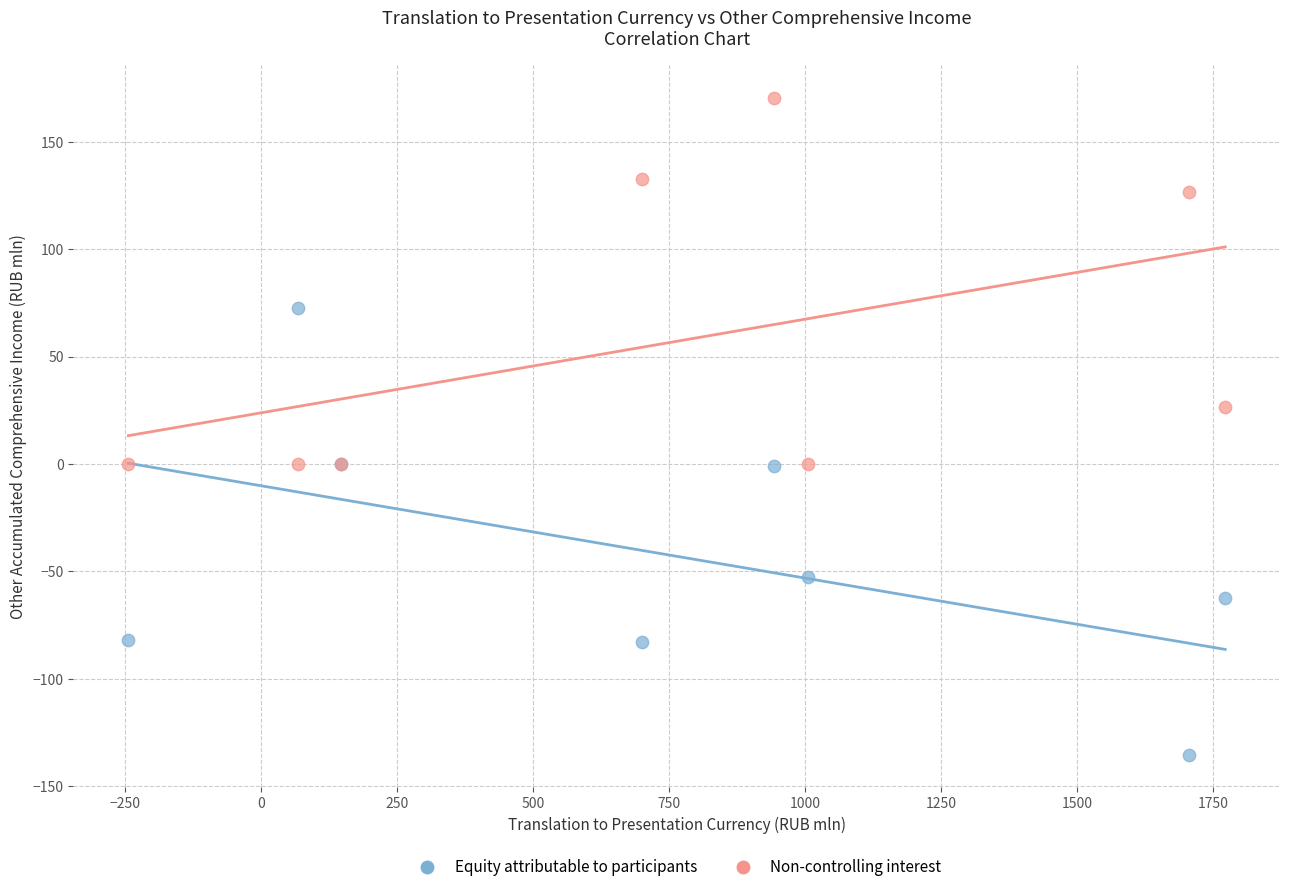

In the Equity attributable to participants series, what Y value is closest to -31?

-52.4